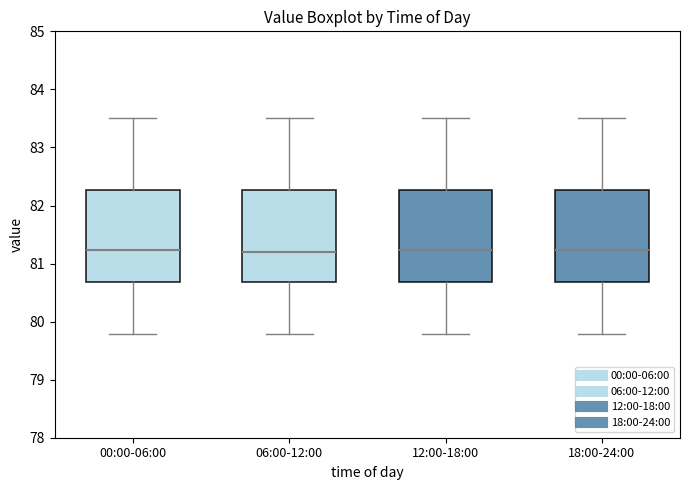

Where is the lower edge of the box for 12:00-18:00 on the y-axis? The values are not printed on the chart, so give them approximately, as read against the axis.

80.7